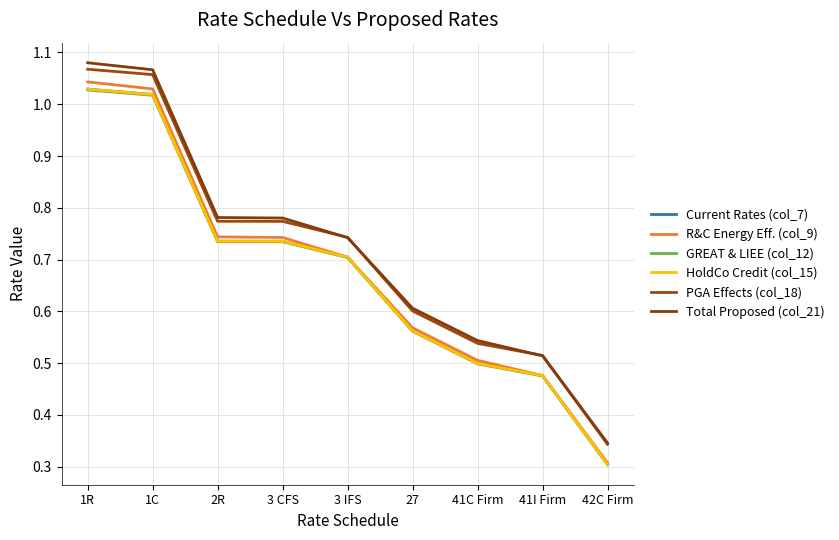

Reading right to left, extract all data points from this chart.

Current Rates (col_7): 42C Firm=0.3	41I Firm=0.5	41C Firm=0.5	27=0.6	3 IFS=0.7	3 CFS=0.7	2R=0.7	1C=1.0	1R=1.0
R&C Energy Eff. (col_9): 42C Firm=0.3	41I Firm=0.5	41C Firm=0.5	27=0.6	3 IFS=0.7	3 CFS=0.7	2R=0.7	1C=1.0	1R=1.0
GREAT & LIEE (col_12): 42C Firm=0.3	41I Firm=0.5	41C Firm=0.5	27=0.6	3 IFS=0.7	3 CFS=0.7	2R=0.7	1C=1.0	1R=1.0
HoldCo Credit (col_15): 42C Firm=0.3	41I Firm=0.5	41C Firm=0.5	27=0.6	3 IFS=0.7	3 CFS=0.7	2R=0.7	1C=1.0	1R=1.0
PGA Effects (col_18): 42C Firm=0.3	41I Firm=0.5	41C Firm=0.5	27=0.6	3 IFS=0.7	3 CFS=0.8	2R=0.8	1C=1.1	1R=1.1
Total Proposed (col_21): 42C Firm=0.3	41I Firm=0.5	41C Firm=0.5	27=0.6	3 IFS=0.7	3 CFS=0.8	2R=0.8	1C=1.1	1R=1.1